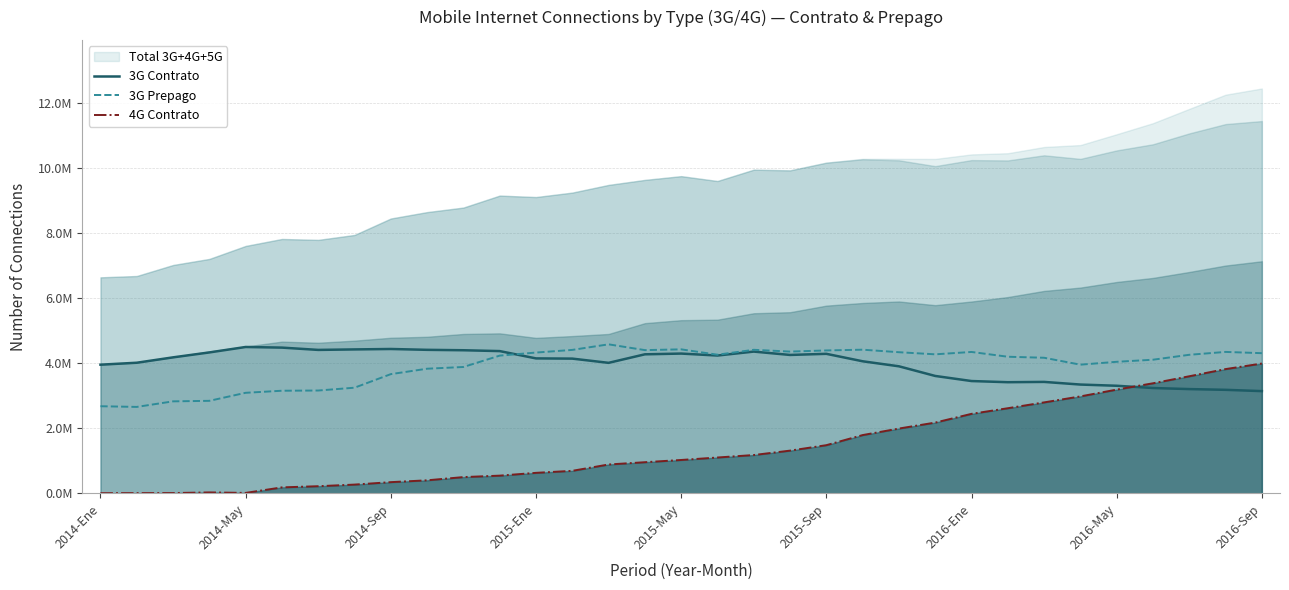

What is the difference between the maximum and second lowest values in the 3G Contrato series?

1317135